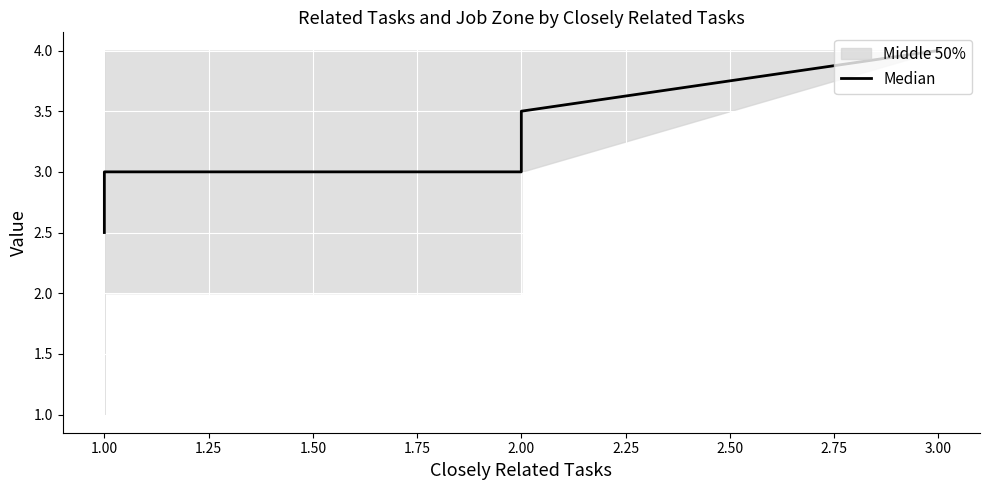

What is the difference between the maximum and minimum values?

1.5